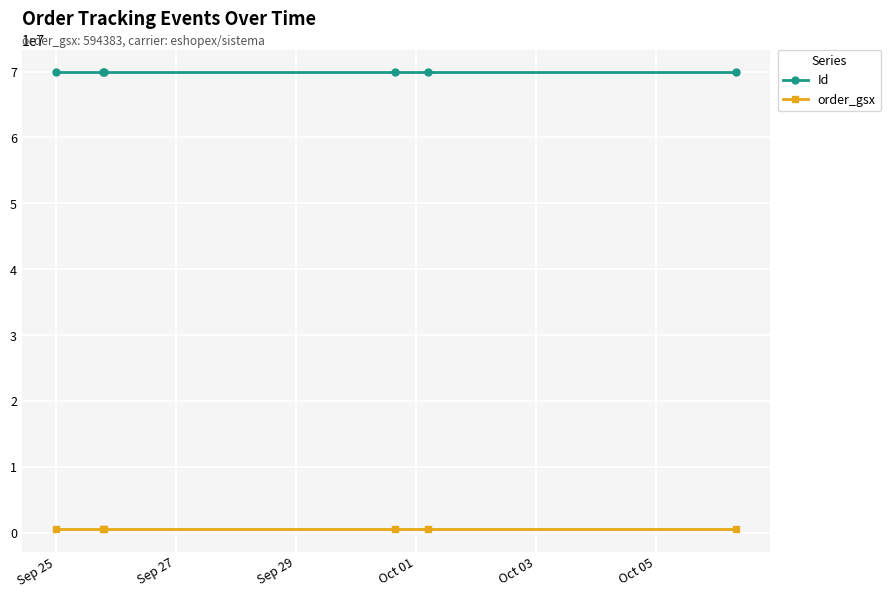

At how many categories does at least one series exceed 66330161?

6